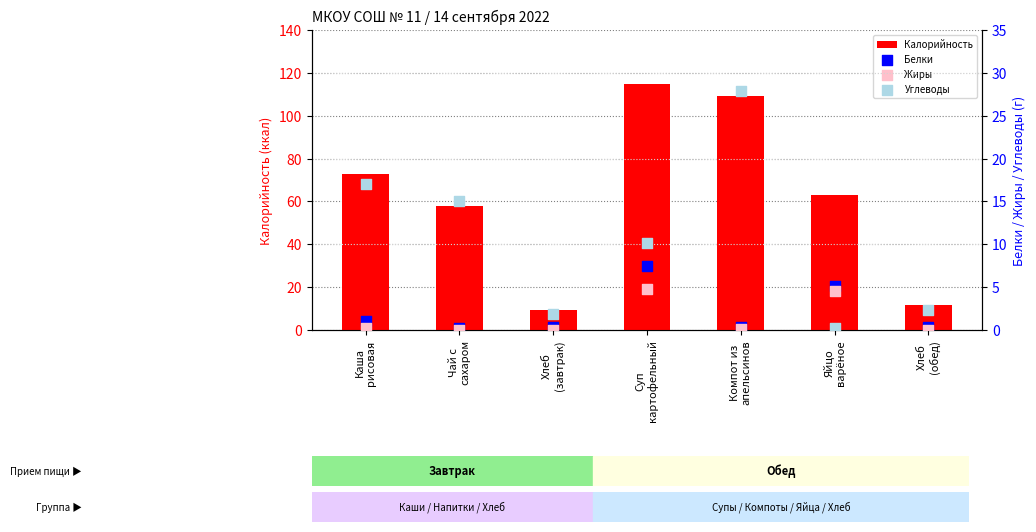

Which series contains the lowest Y value?

Жиры